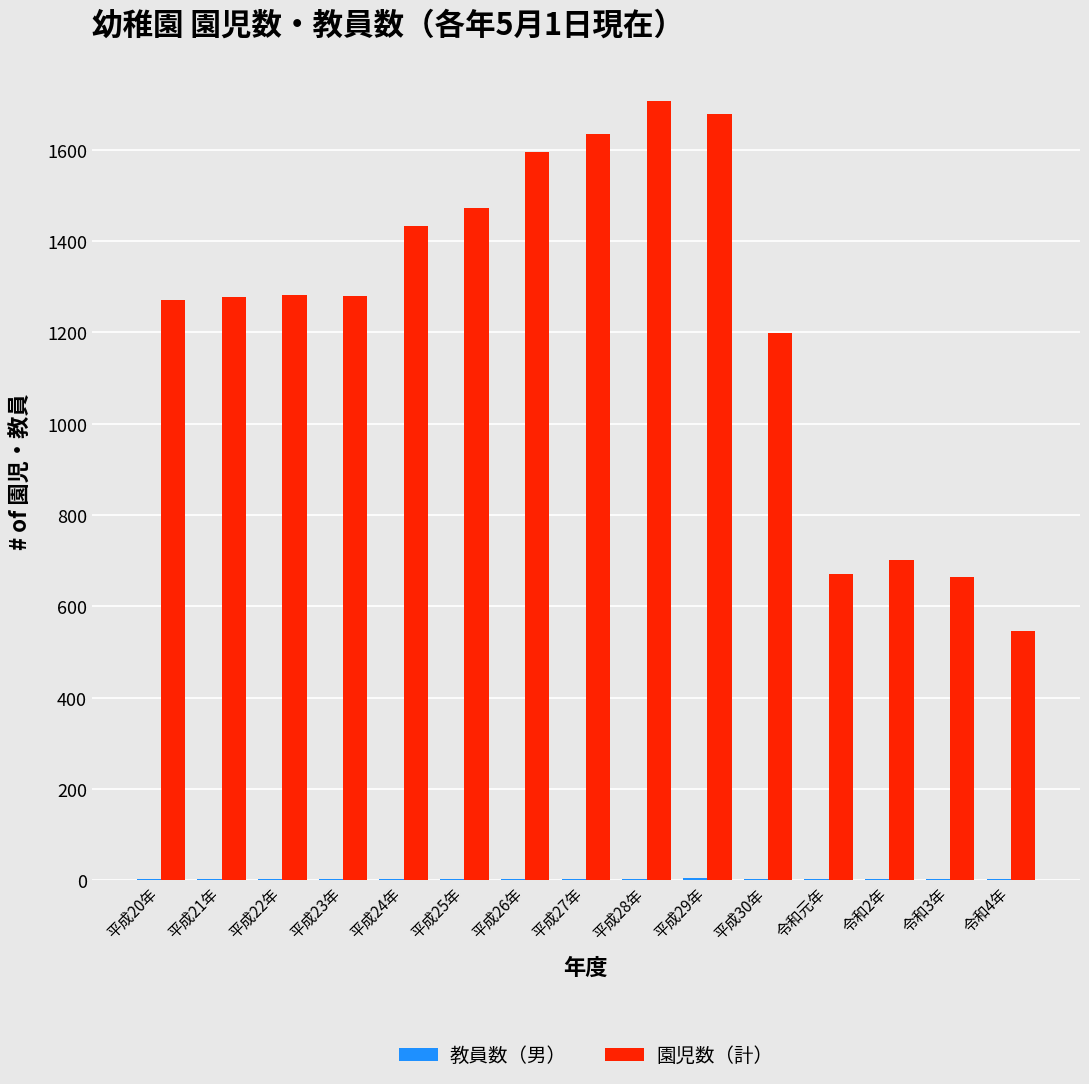

What is the maximum value for 園児数（計）?

1707